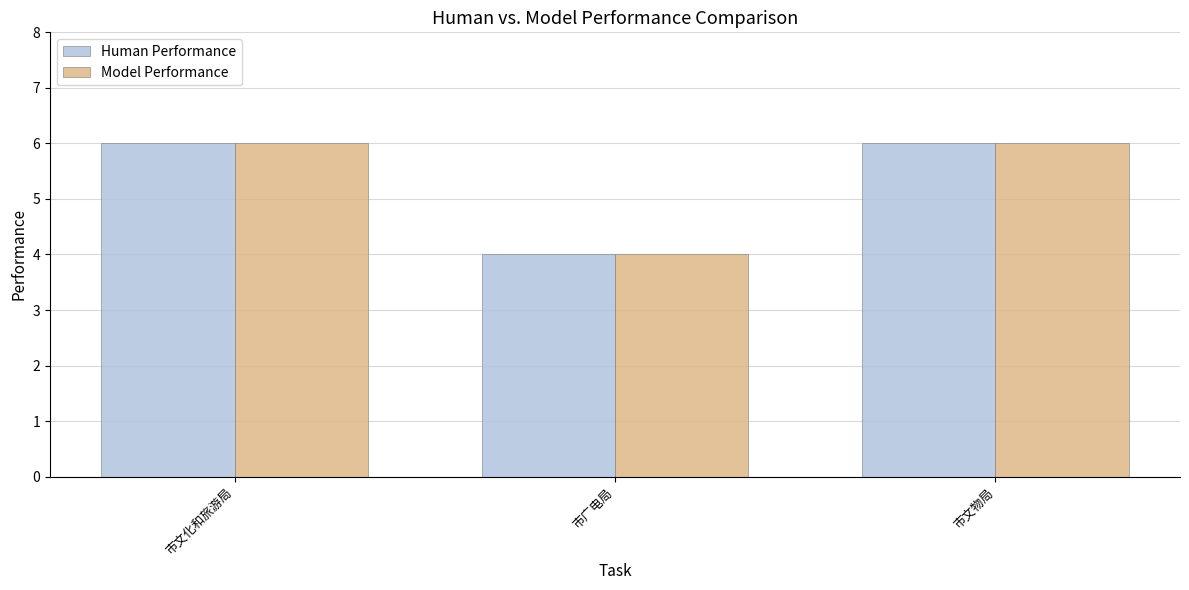

What position from the right is 市文物局?

1